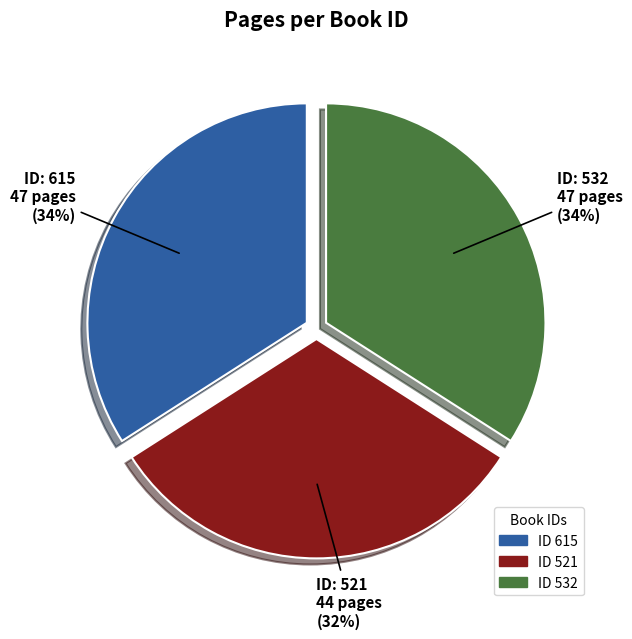

Is there any slice that represents more than half of the pie?

No